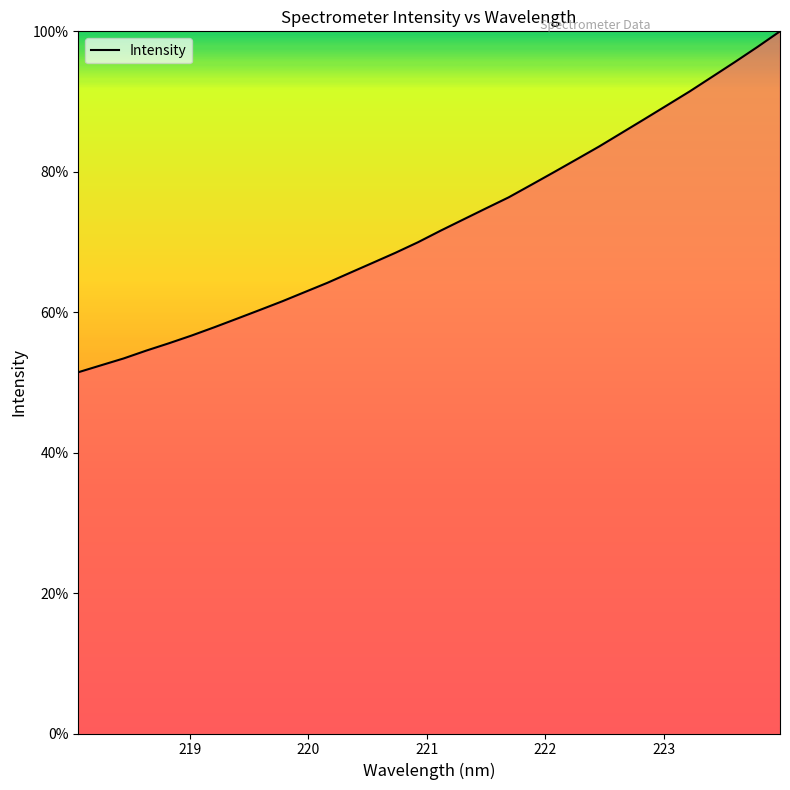

What is the smallest value displayed?

51.4